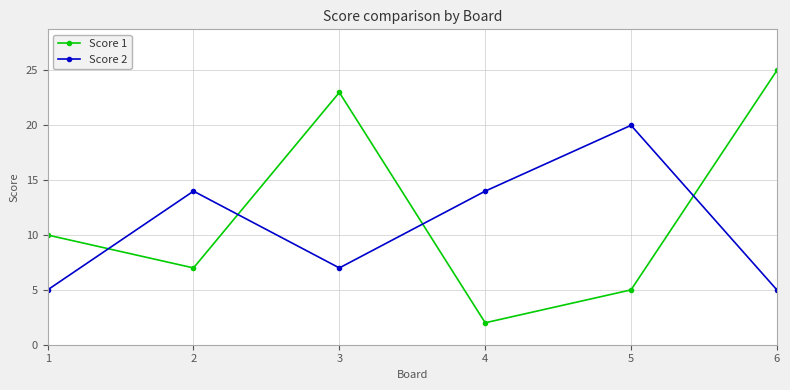

Is the value of Score 2 at 4 greater than the value of Score 1 at 1?

Yes